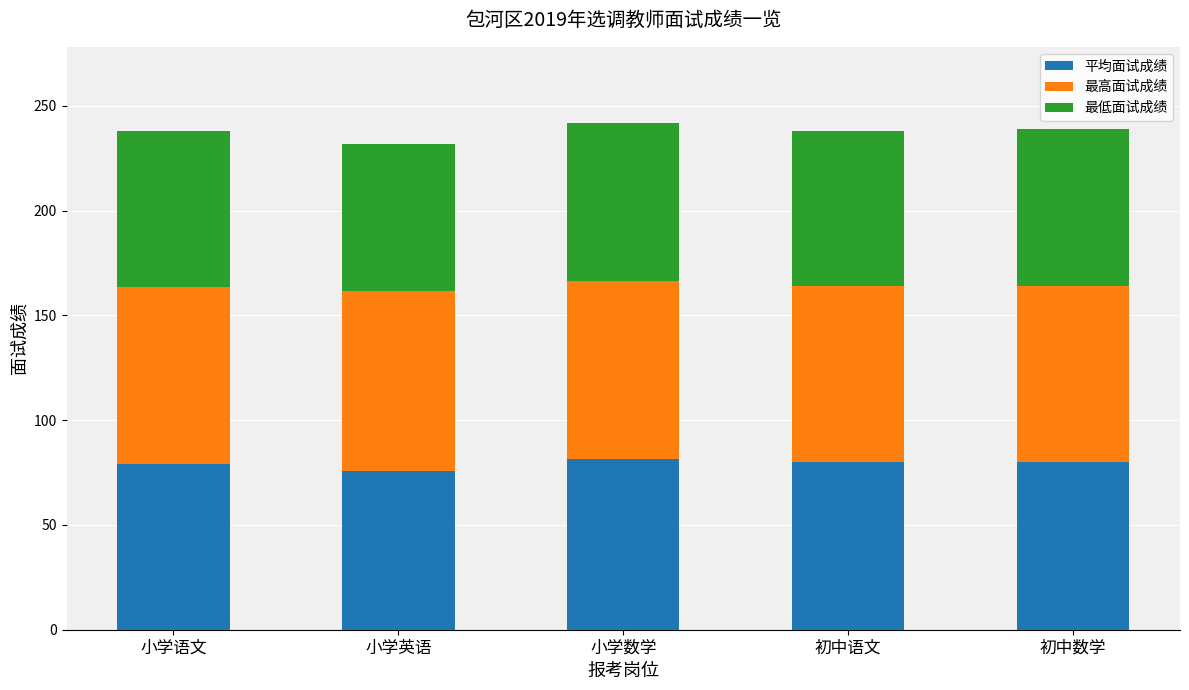

What are all the series names shown in the legend?

平均面试成绩, 最高面试成绩, 最低面试成绩